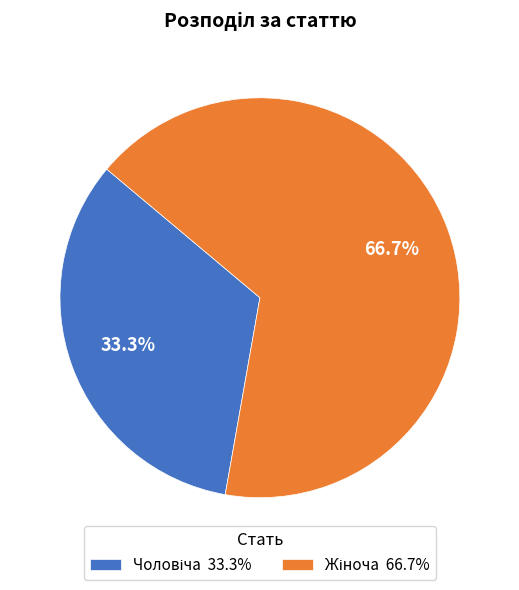

Is there any slice that represents more than half of the pie?

Yes